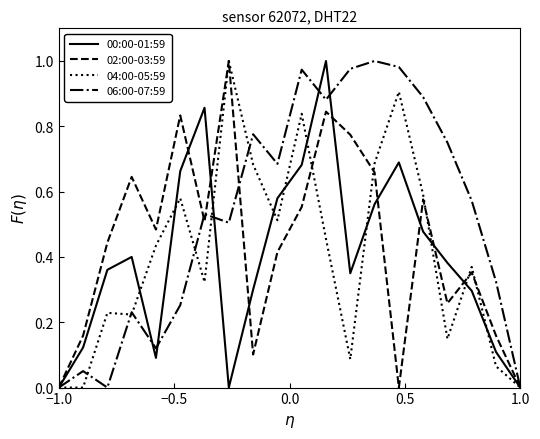

Which series has the largest total across all categories?

06:00-07:59